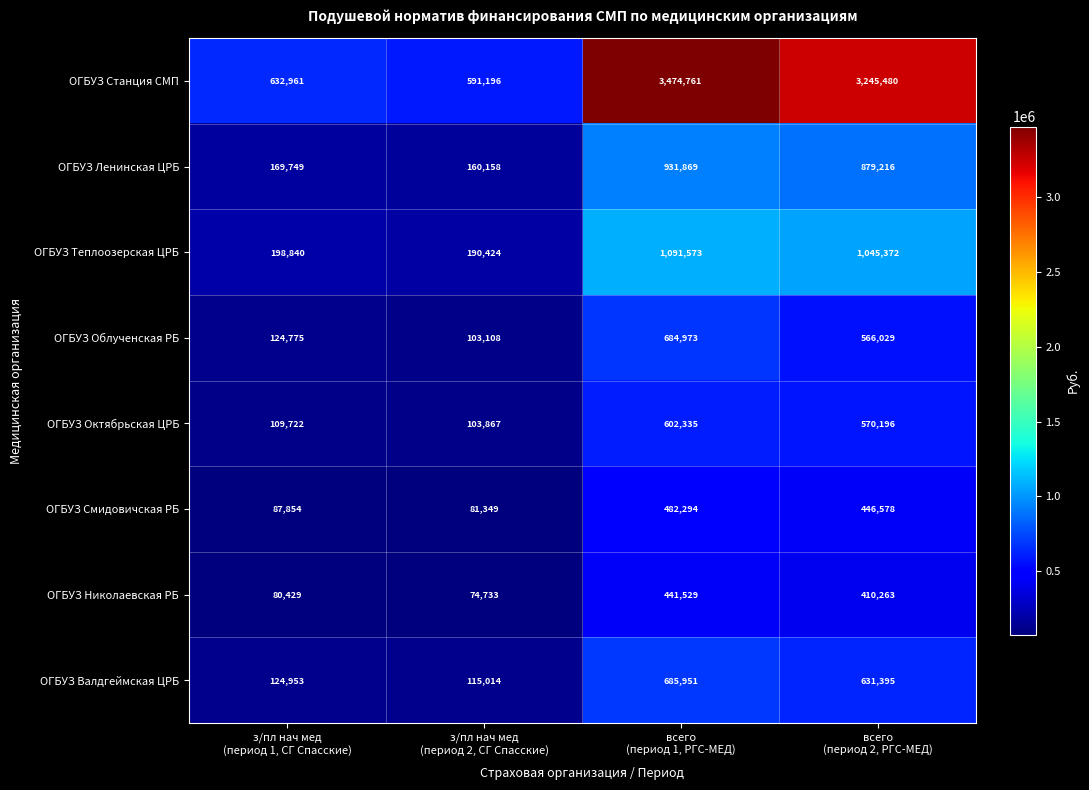

Which series changed the most between з/пл нач мед
(период 2, СГ Спасские) and всего
(период 2, РГС-МЕД)?

ОГБУЗ Станция СМП